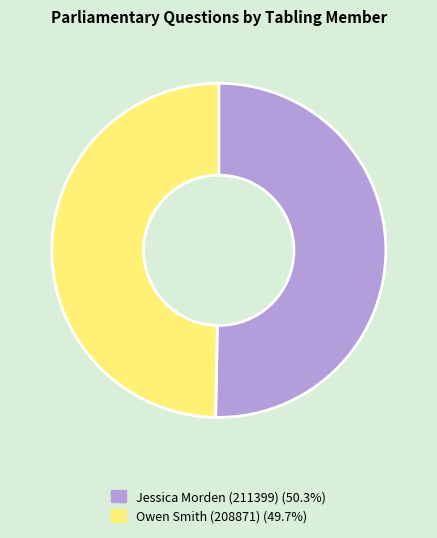

How many slices are in this pie chart?

2